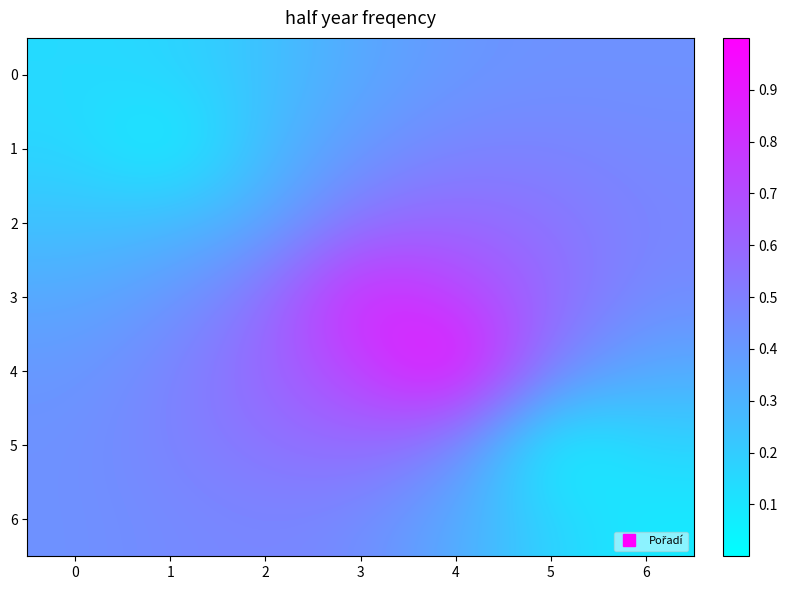

How many categories are shown in the chart?

7